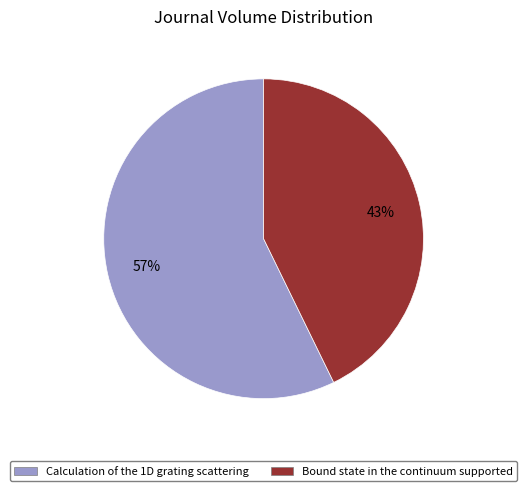

Which slice is the smallest?

Bound state in the continuum supported